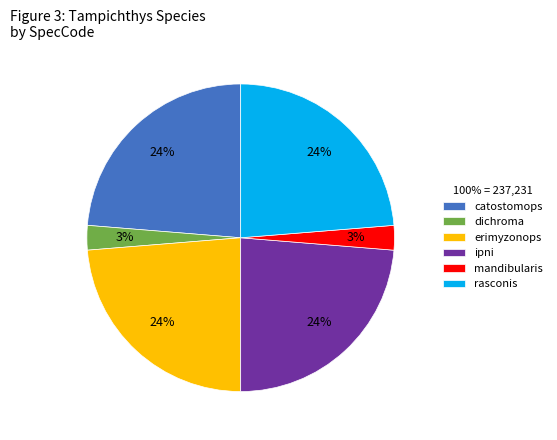

To the nearest percent, what is the difference between the largest and smallest slice percentages?

21%